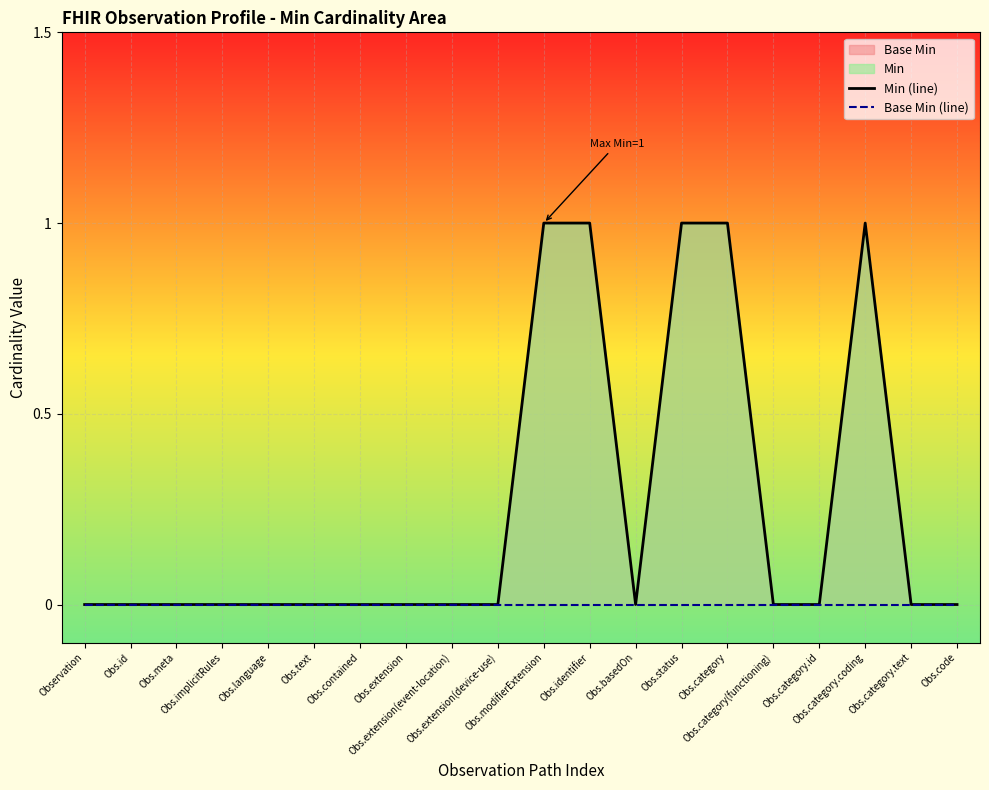

Which series has the largest total across all categories?

Min (line)